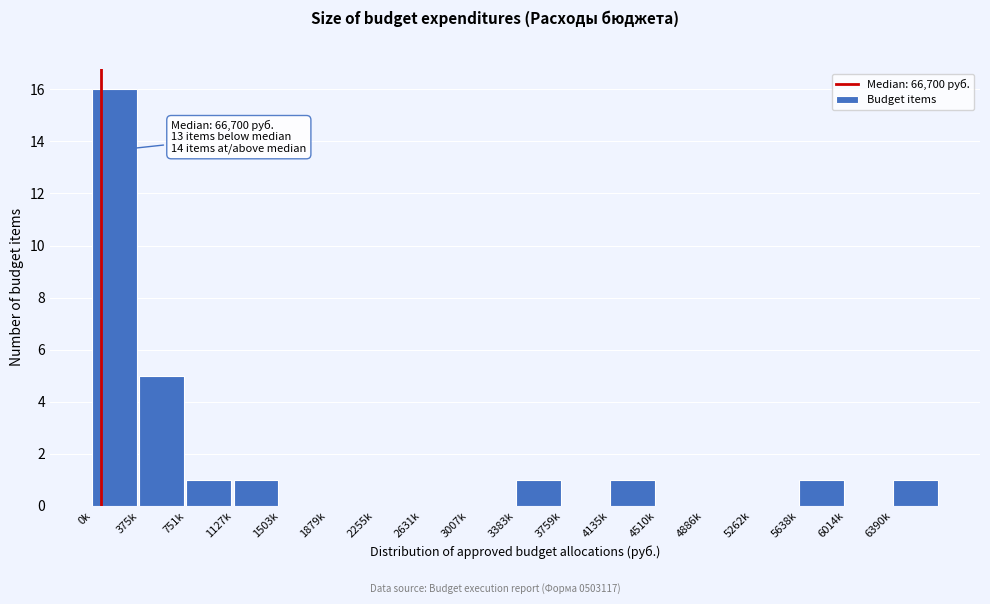

Reading left to right, list all the values displayed in this chart.

0k=16	375k=5	751k=1	1127k=1	1503k=0	1879k=0	2255k=0	2631k=0	3007k=0	3383k=1	3759k=0	4135k=1	4510k=0	4886k=0	5262k=0	5638k=1	6014k=0	6390k=1